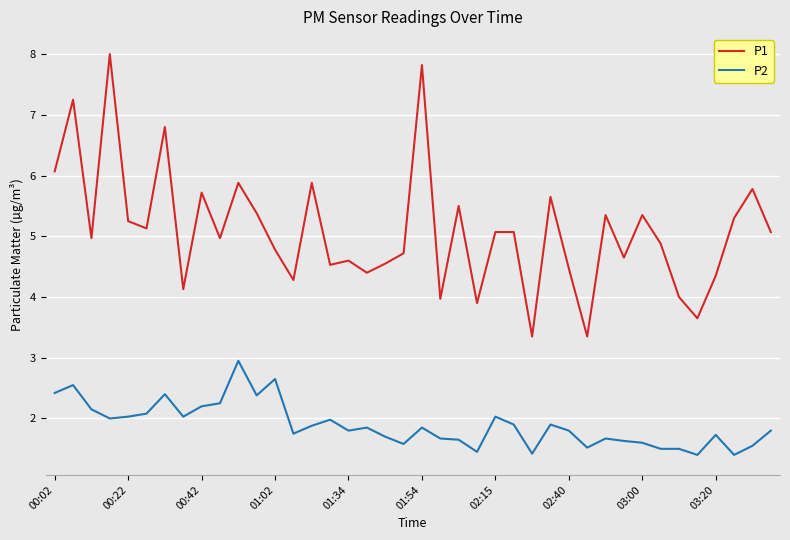

Which series has the largest total across all categories?

P1